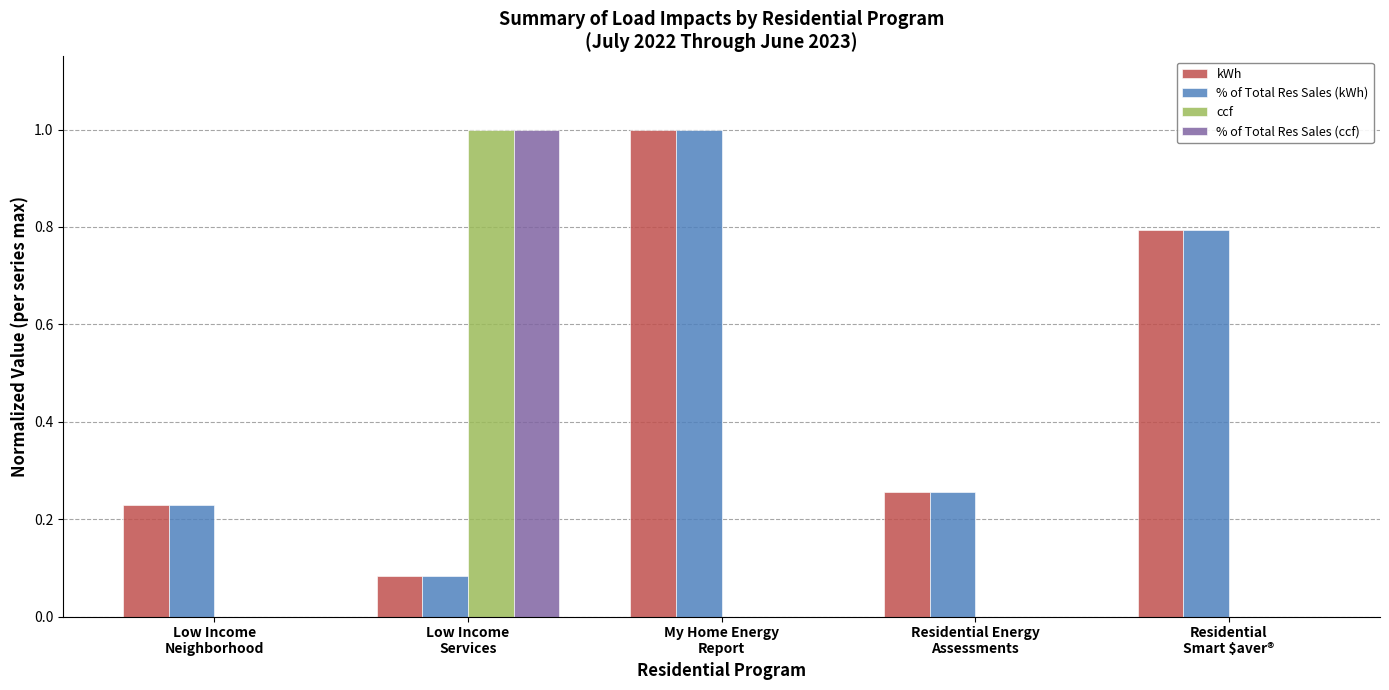

The value of ccf at Low Income
Neighborhood is -0.4. True or false?

False